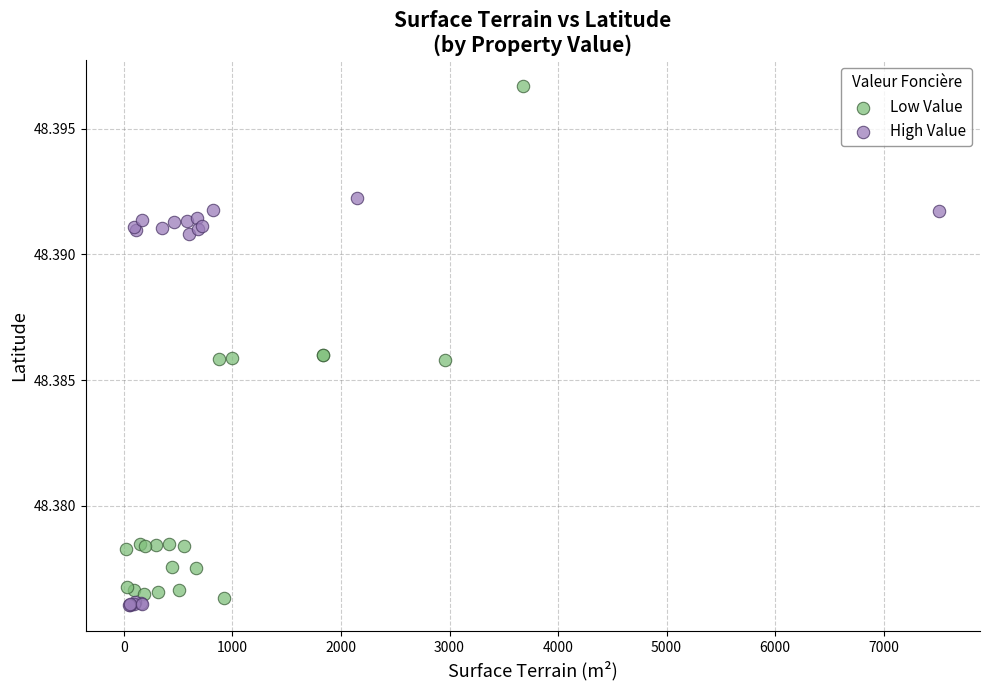

Which series has the largest Y range (max minus min)?

Low Value